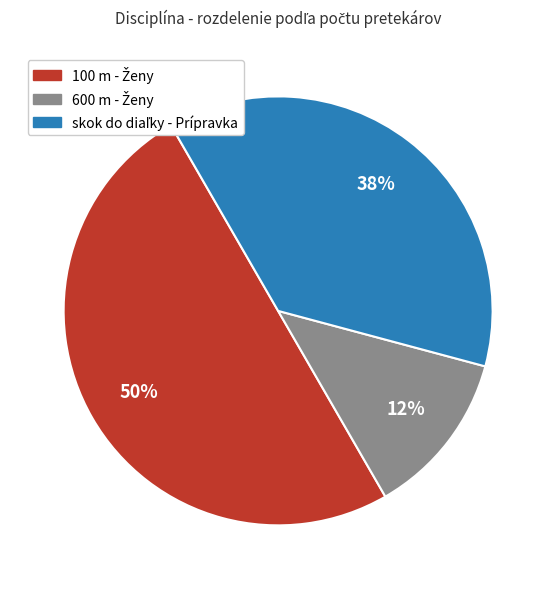

Count the number of slices in the pie.

3